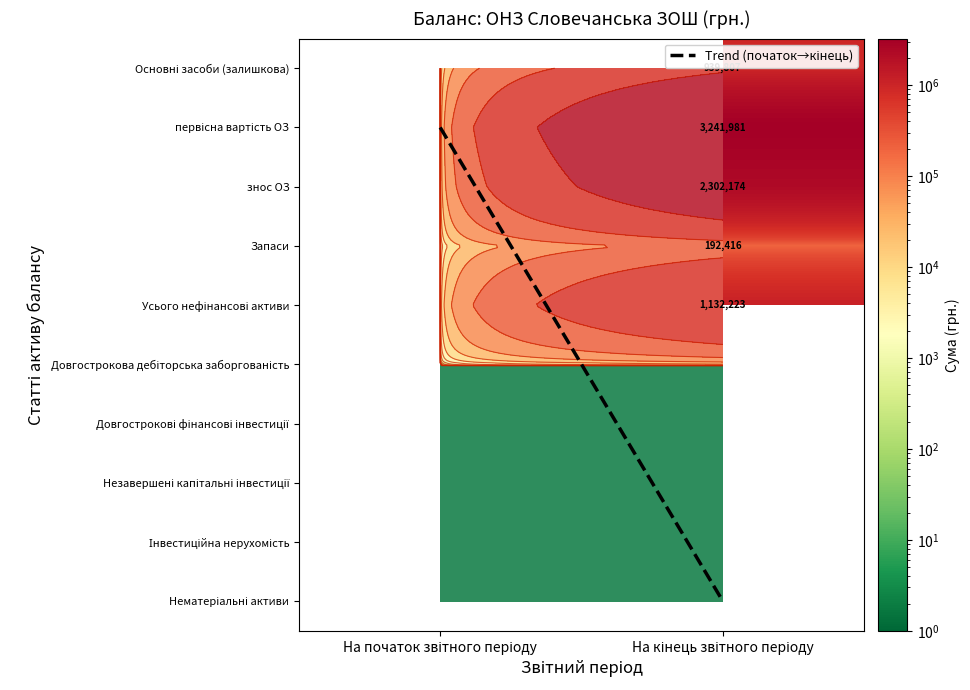

How many data points does each series have?

2